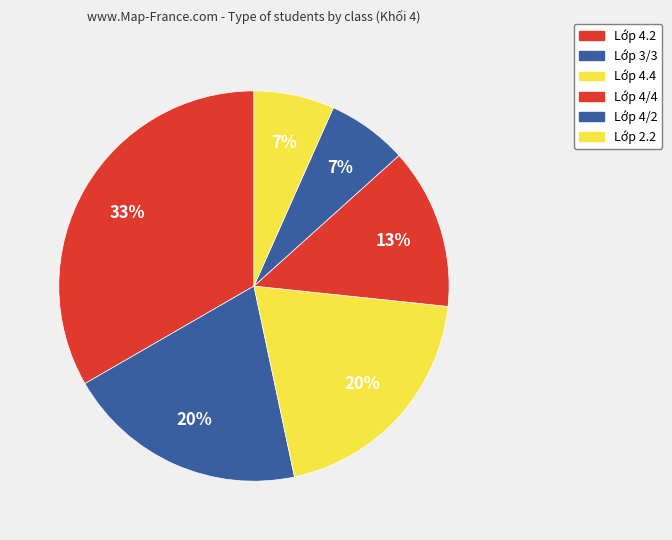

How many segments does this pie chart have?

6